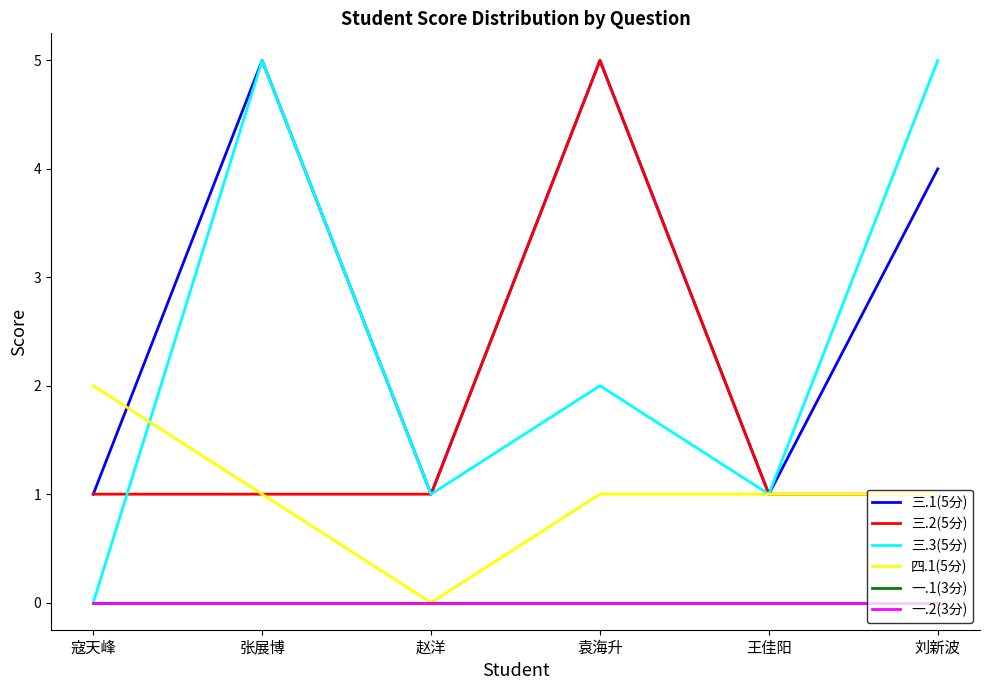

Does the chart display data point markers on the line(s)?

No